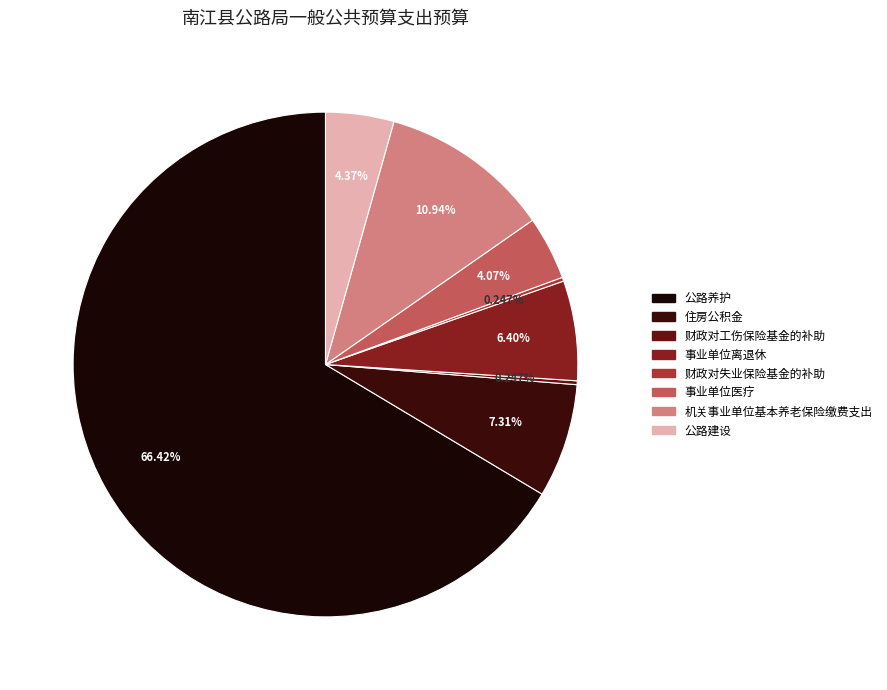

What percentage is the 公路建设 slice, to the nearest percent?

4%